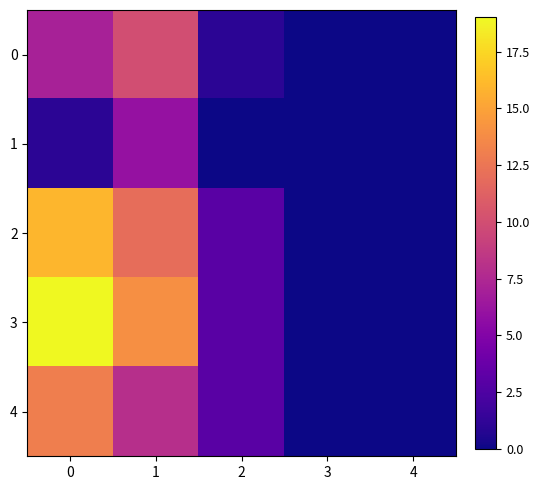

Rank the series by their average value, from lowest to highest.

1, 0, 4, 2, 3